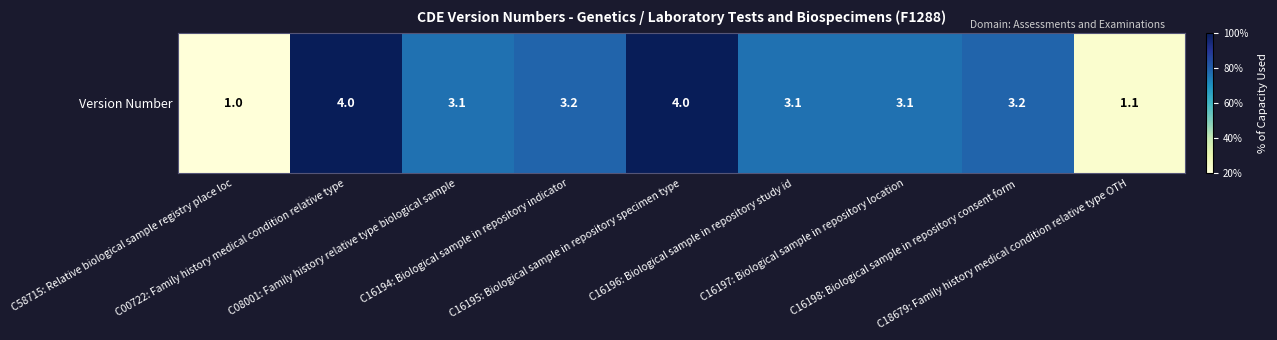

Reading left to right, transcribe all the data shown in this chart.

1.0	4.0	3.1	3.2	4.0	3.1	3.1	3.2	1.1